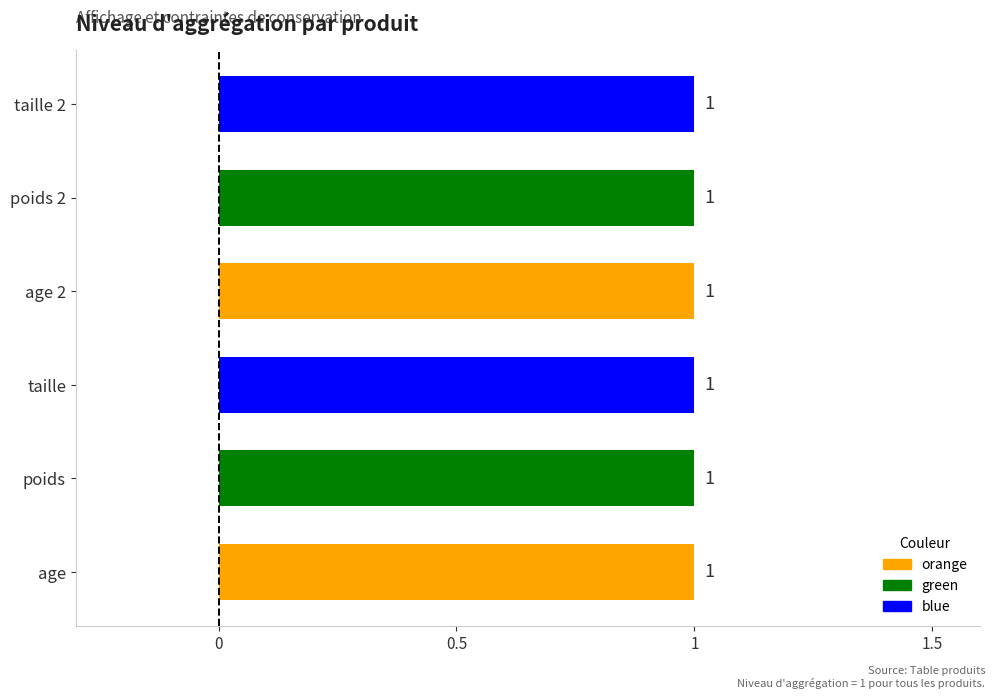

What is the label of the 6th bar from the right?

age